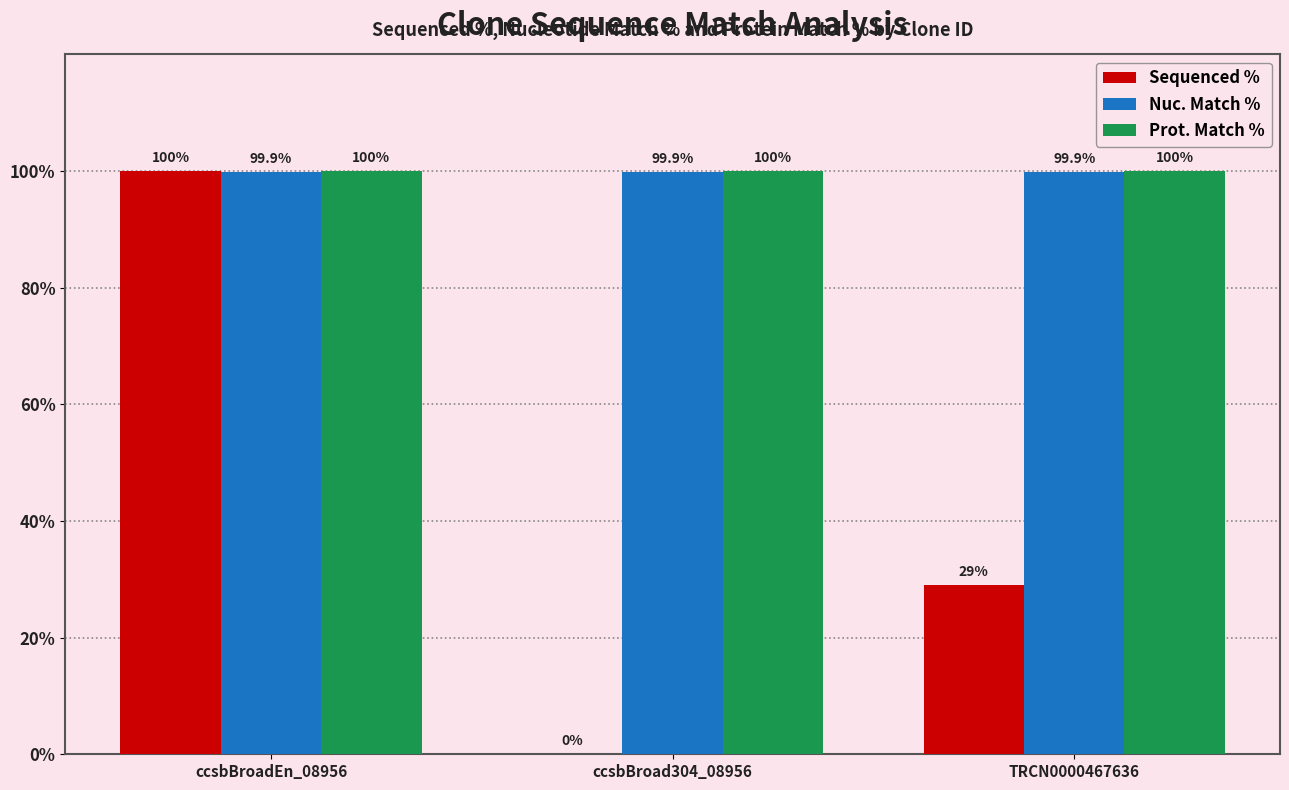

The value of Sequenced % at TRCN0000467636 is 29.0. True or false?

True